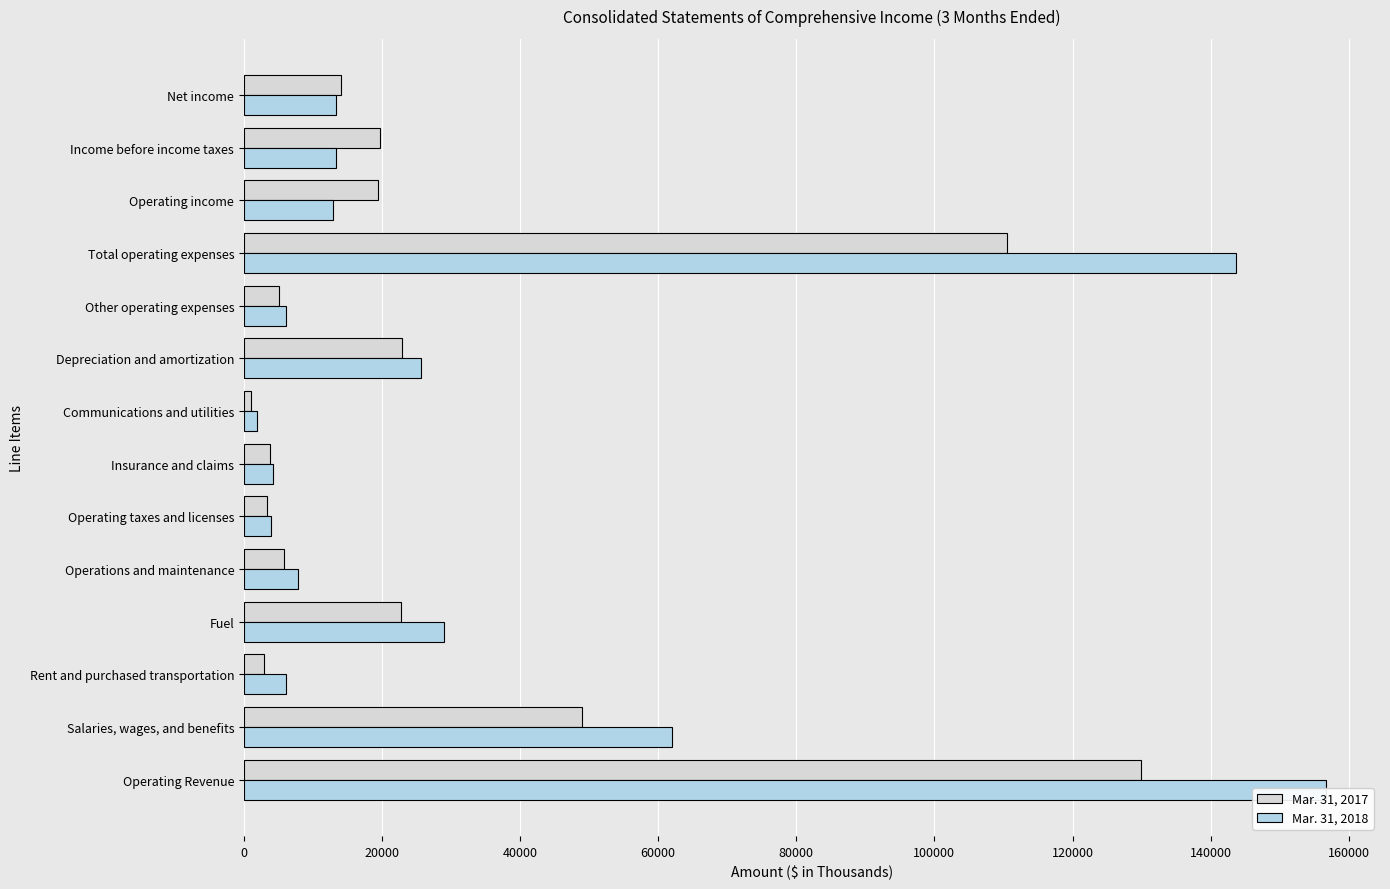

At how many categories does at least one series exceed 50991?

3